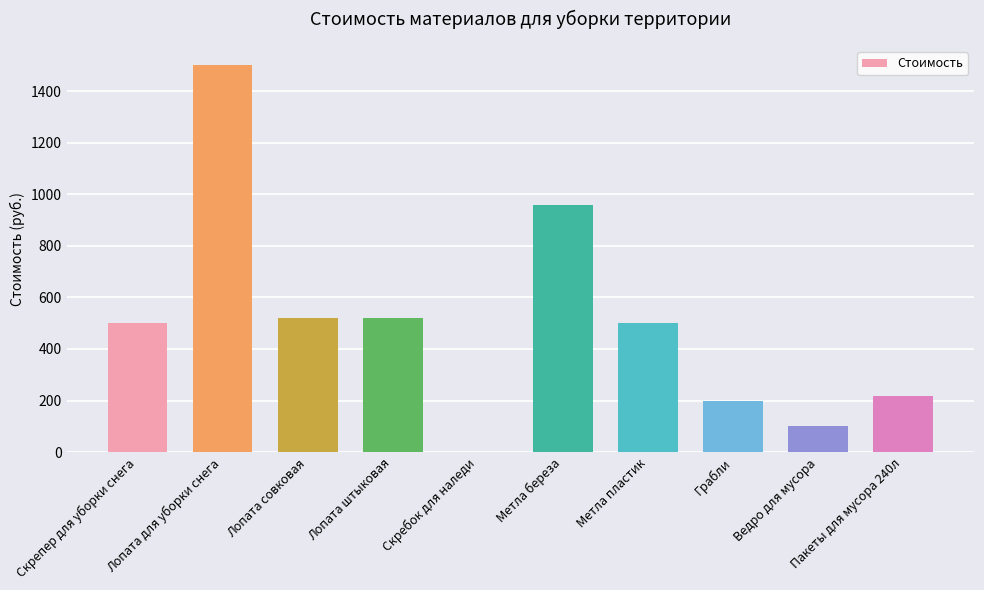

What is the maximum value shown in the chart?

1500